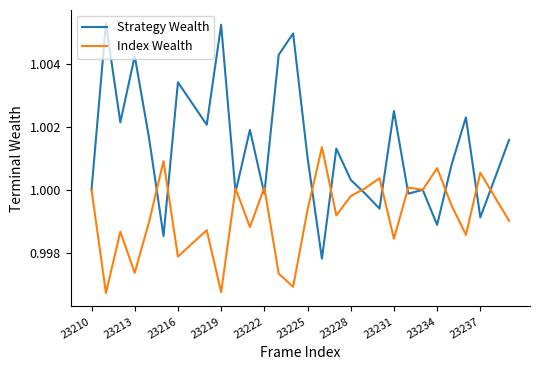

Which series has the largest range (max minus min)?

Strategy Wealth